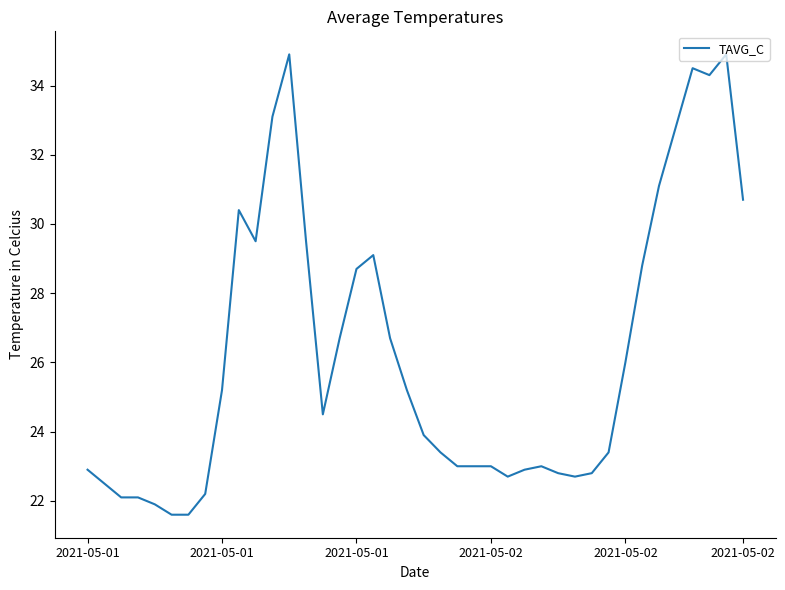

Is this an area chart (filled region under the line)?

No